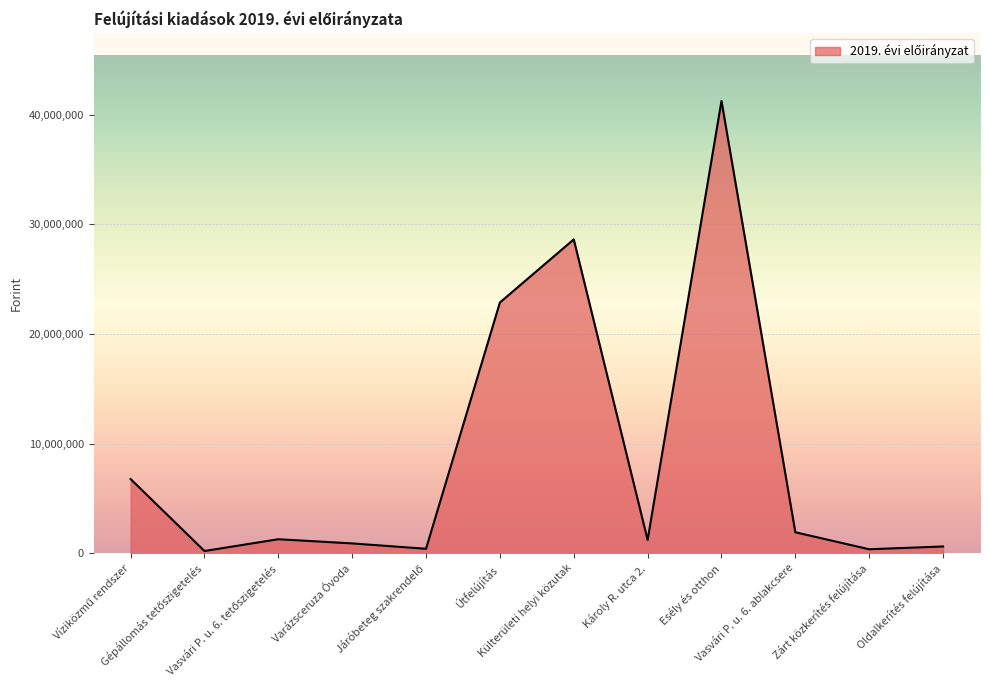

What is the maximum value shown in the chart?

41244493